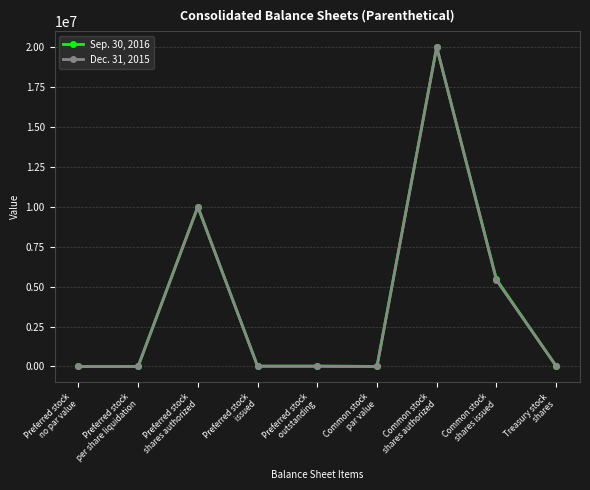

Rank the series by their average value, from lowest to highest.

Dec. 31, 2015, Sep. 30, 2016